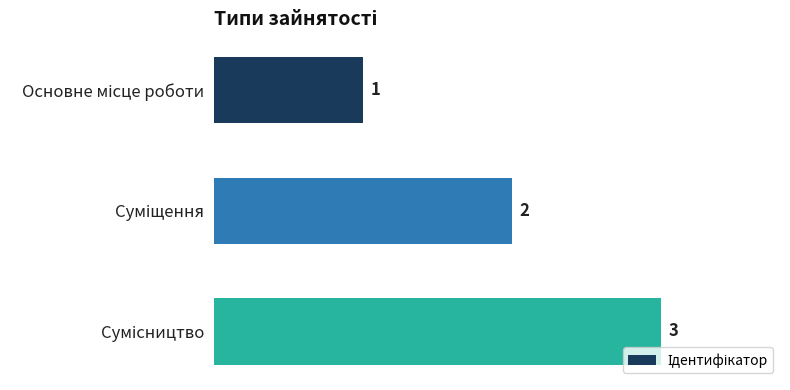

What is the value of the 1st bar from the top?

1